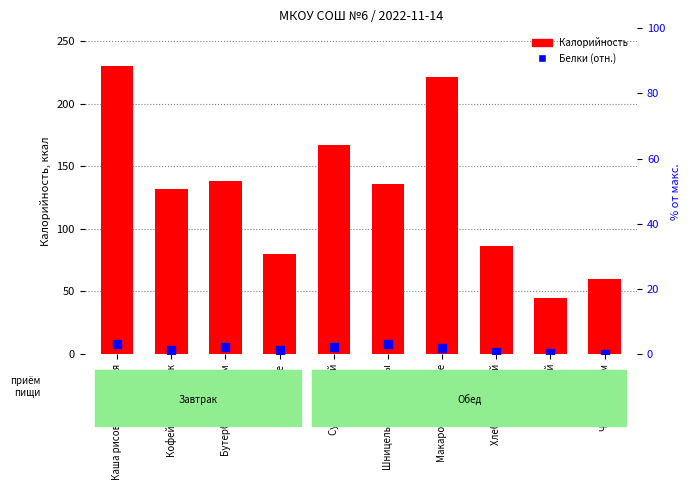

What is the total value across all series at Хлеб пшеничный?

86.8